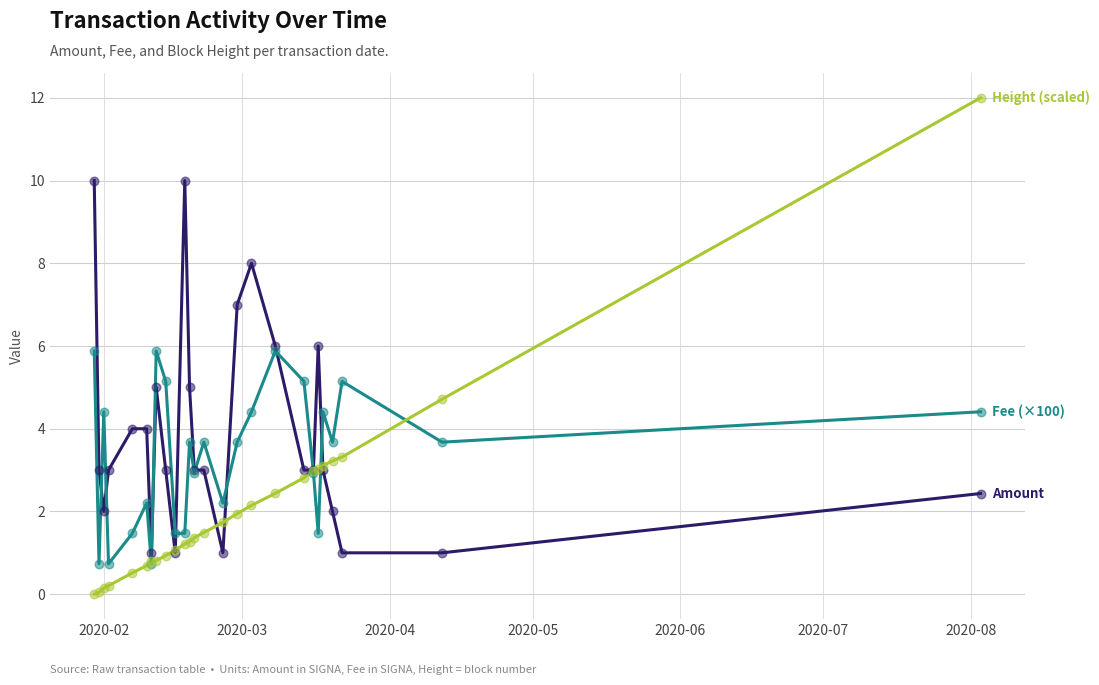

What is the maximum value shown in the chart?

12.0